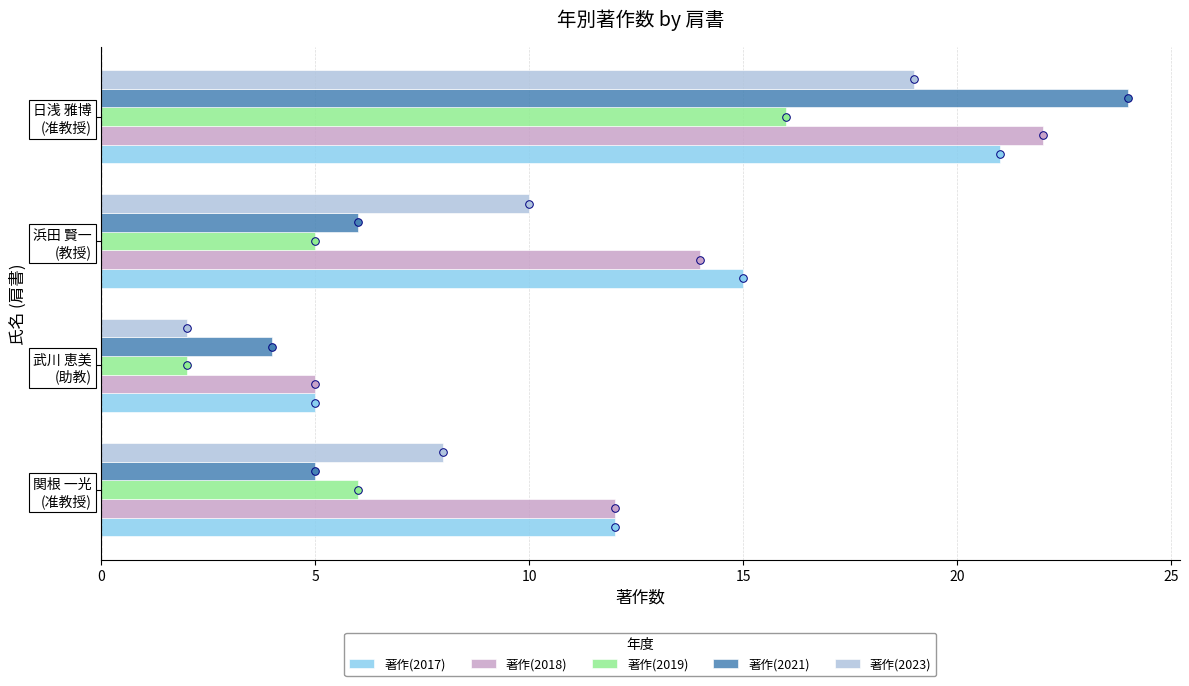

What are all the series names shown in the legend?

著作(2017), 著作(2018), 著作(2019), 著作(2021), 著作(2023)